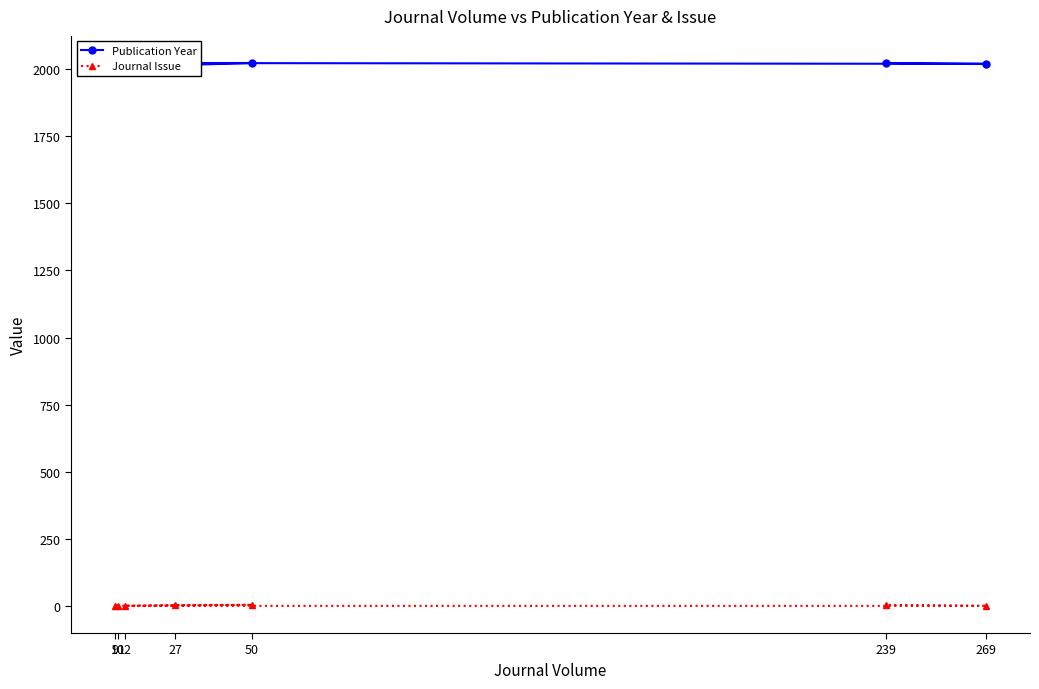

What is the greatest value displayed?

2022